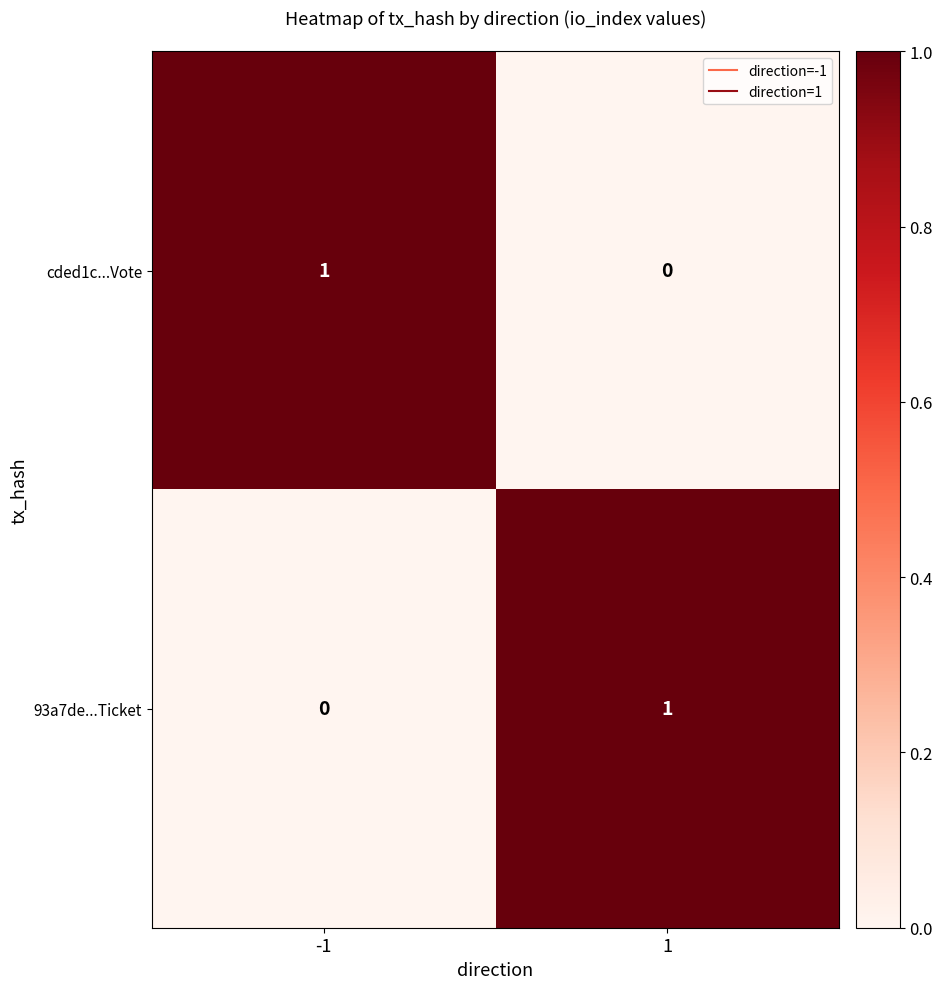

How many data points in cded1c...Vote are less than 1?

1